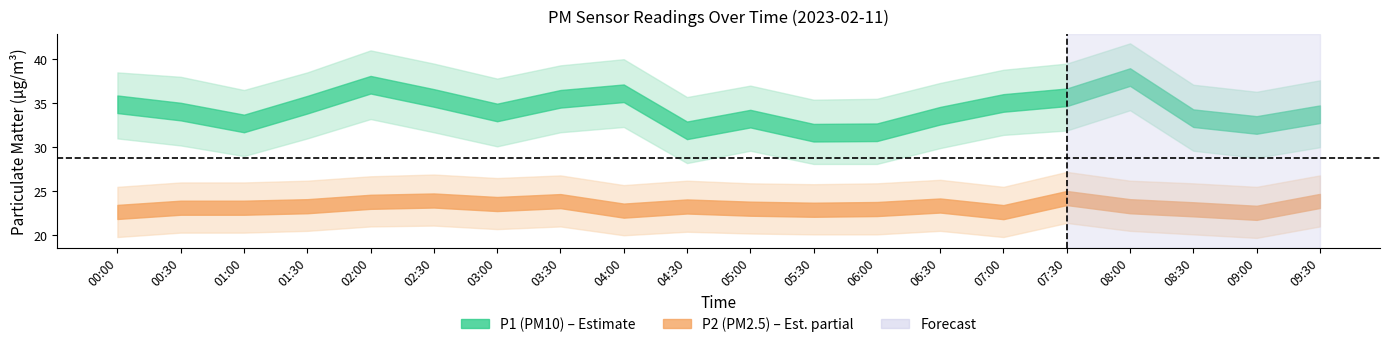

How many lines are shown in the chart?

2